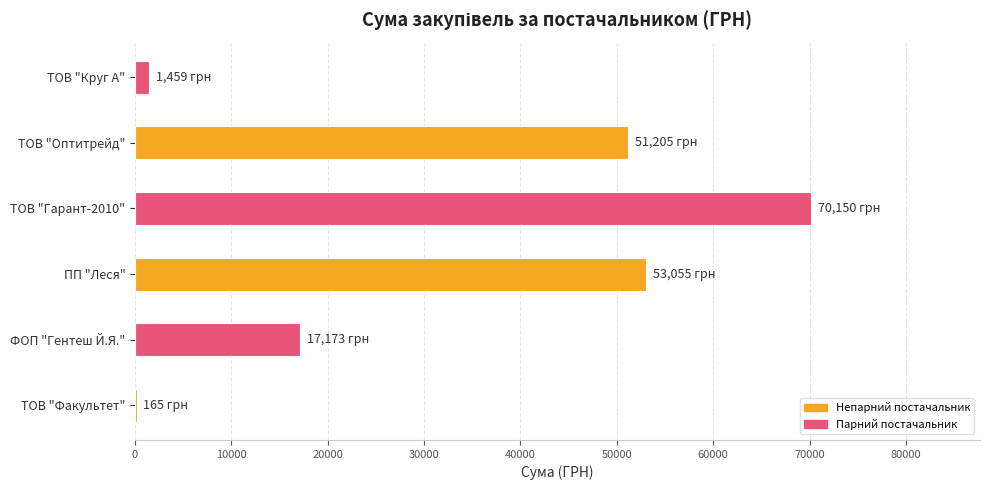

Which category has the highest value across all series?

ТОВ "Гарант-2010"